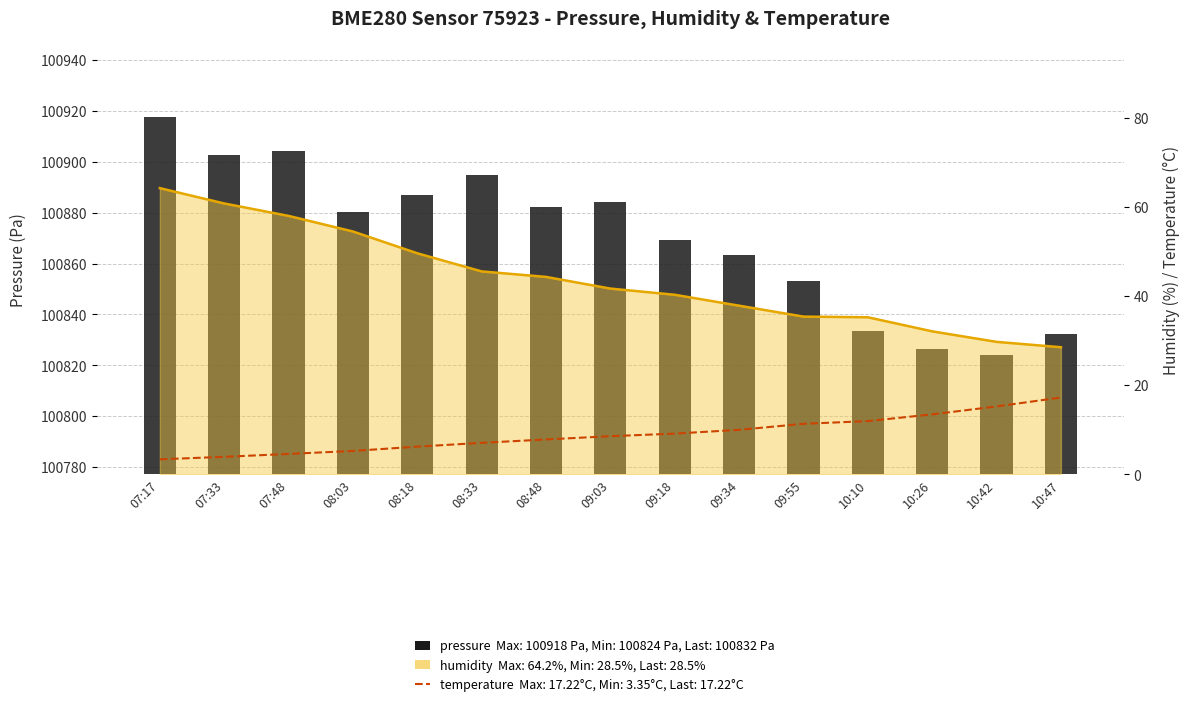

Where is pressure nearest to the value 100870?

09:18